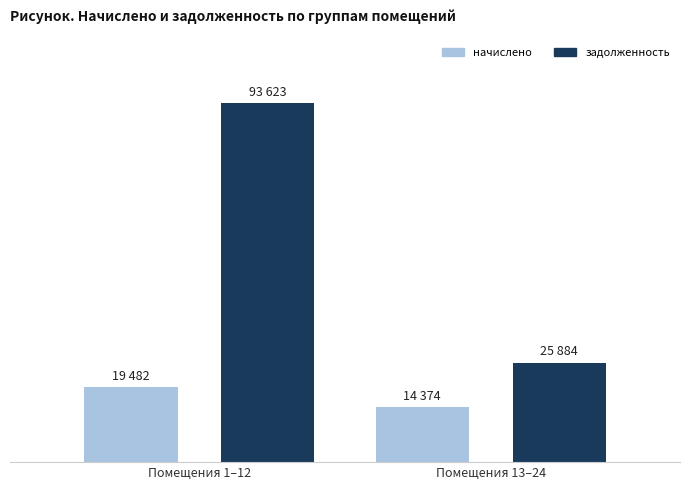

What are all the series names shown in the legend?

начислено, задолженность